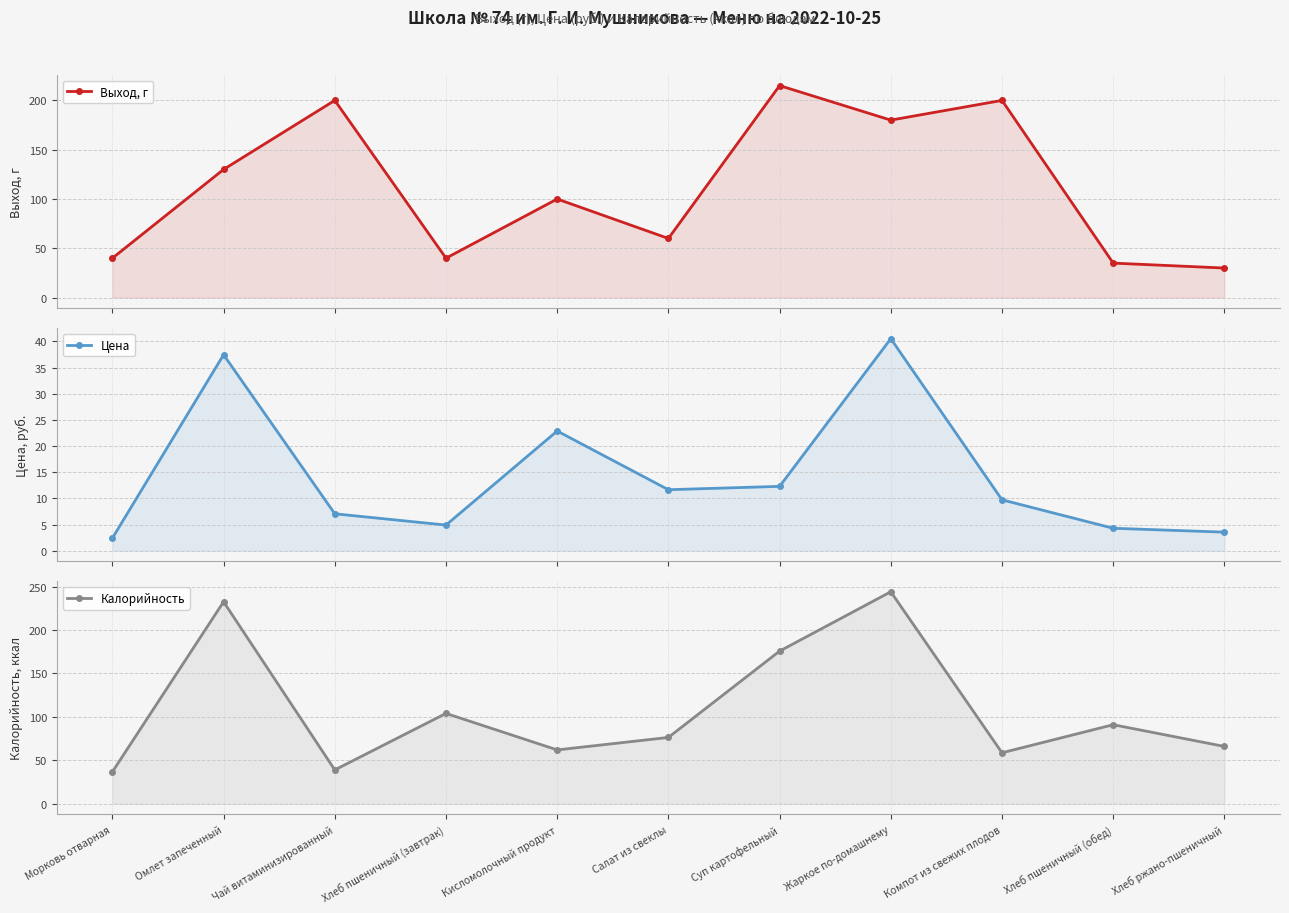

What is the lowest value of the Цена series?

2.4